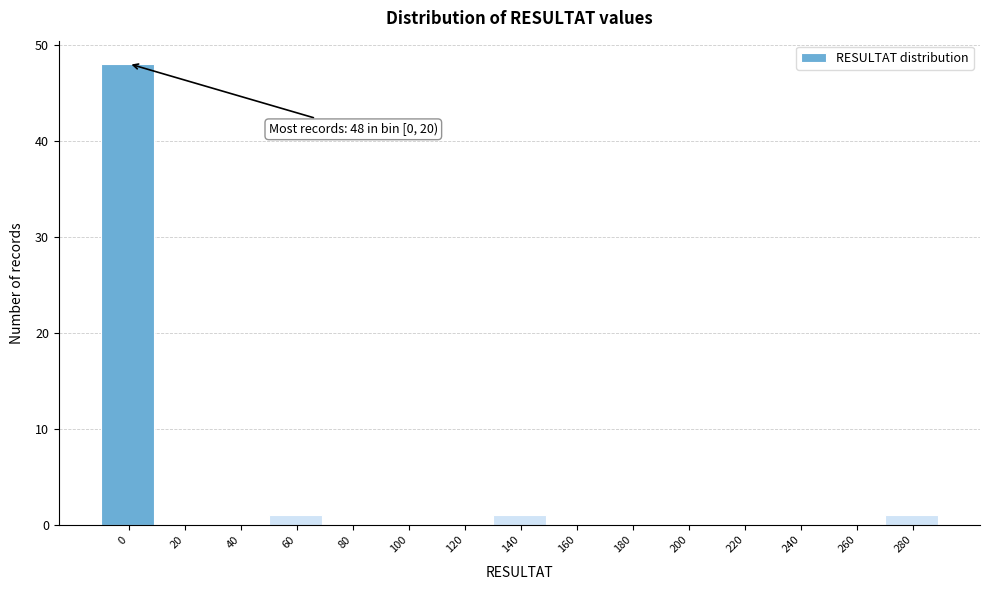

Reading right to left, what are all the values shown in this chart?

280=1	260=0	240=0	220=0	200=0	180=0	160=0	140=1	120=0	100=0	80=0	60=1	40=0	20=0	0=48